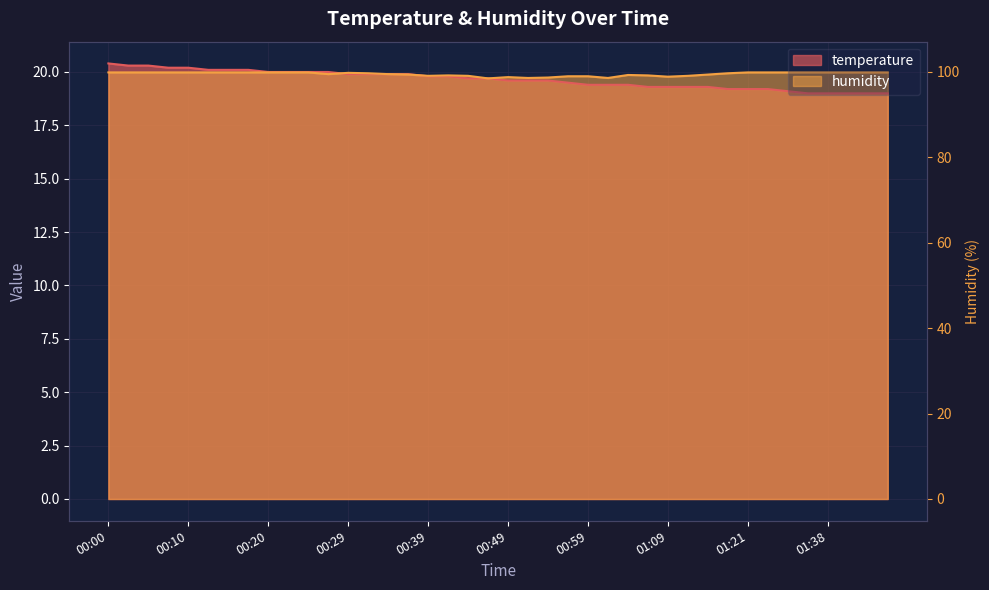

What is the label of the 30th point from the right?

00:25